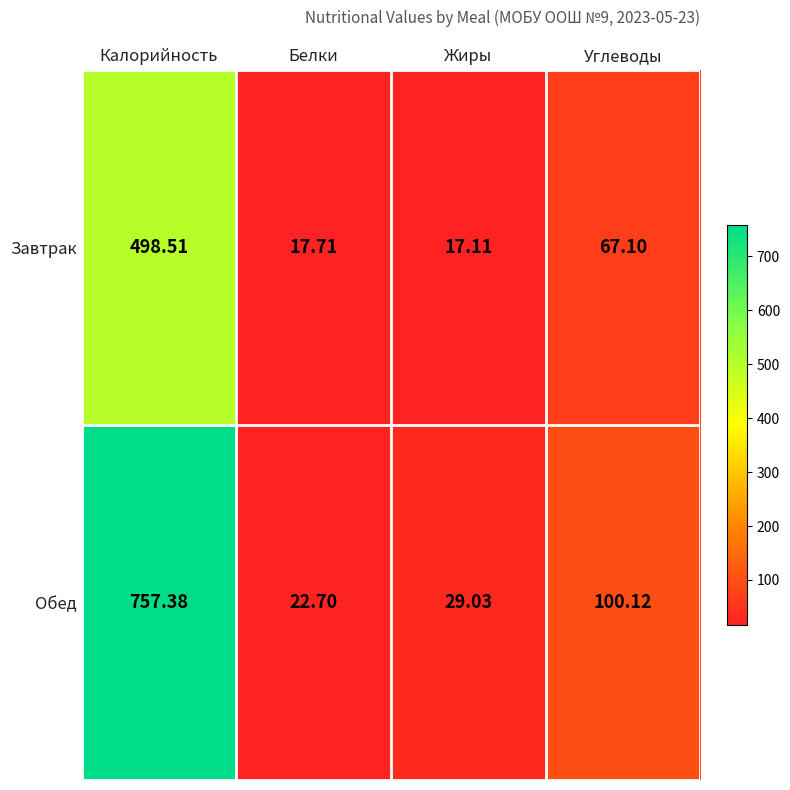

List the series in order of their peak value, highest first.

Обед, Завтрак